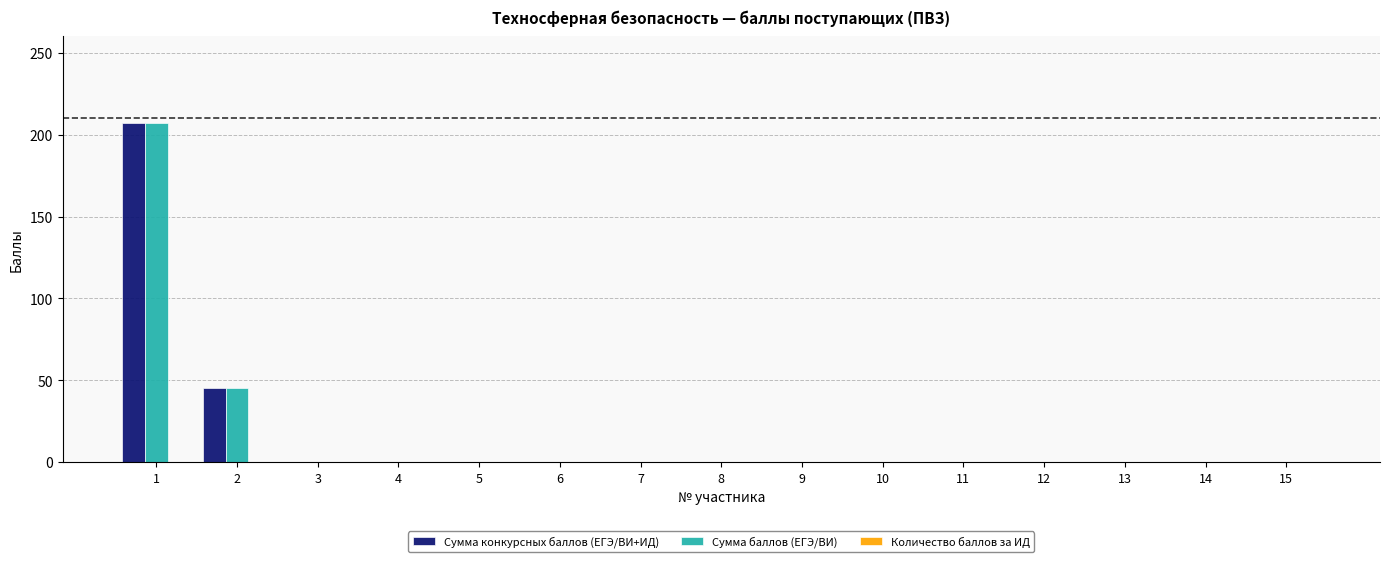

Is the value of Сумма конкурсных баллов (ЕГЭ/ВИ+ИД) at 14 greater than the value of Сумма баллов (ЕГЭ/ВИ) at 1?

No